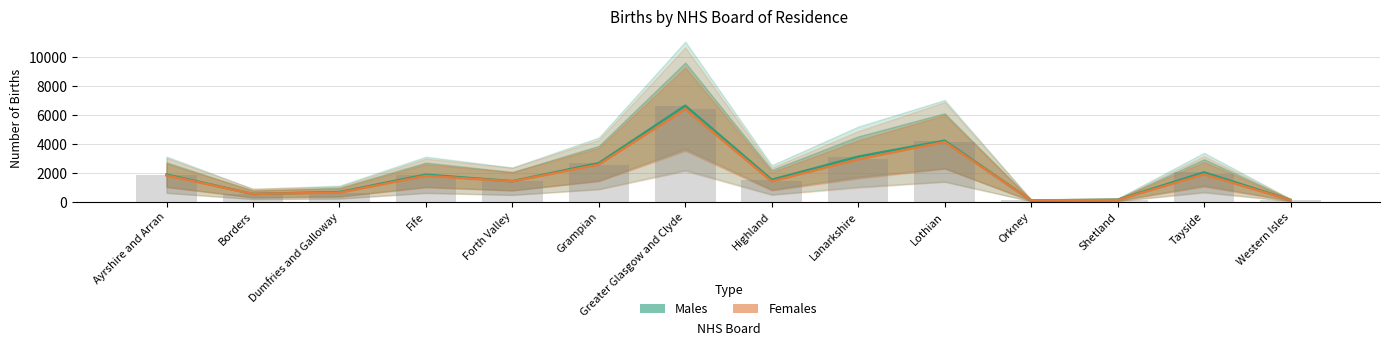

Reading right to left, extract all data points from this chart.

Males: Western Isles=117	Tayside=2020	Shetland=132	Orkney=81	Lothian=4208	Lanarkshire=3107	Highland=1509	Greater Glasgow and Clyde=6625	Grampian=2655	Forth Valley=1414	Fife=1860	Dumfries and Galloway=661	Borders=529	Ayrshire and Arran=1868
Females: Western Isles=109	Tayside=1885	Shetland=115	Orkney=93	Lothian=4123	Lanarkshire=2918	Highland=1402	Greater Glasgow and Clyde=6387	Grampian=2558	Forth Valley=1403	Fife=1782	Dumfries and Galloway=622	Borders=537	Ayrshire and Arran=1807